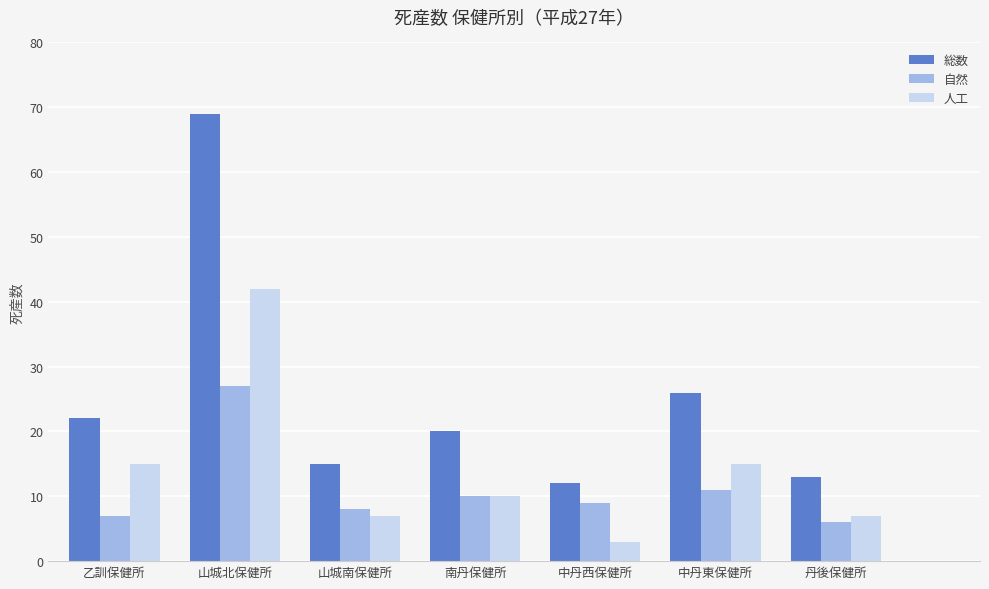

List the labels in order of 総数 value, smallest first.

中丹西保健所, 丹後保健所, 山城南保健所, 南丹保健所, 乙訓保健所, 中丹東保健所, 山城北保健所